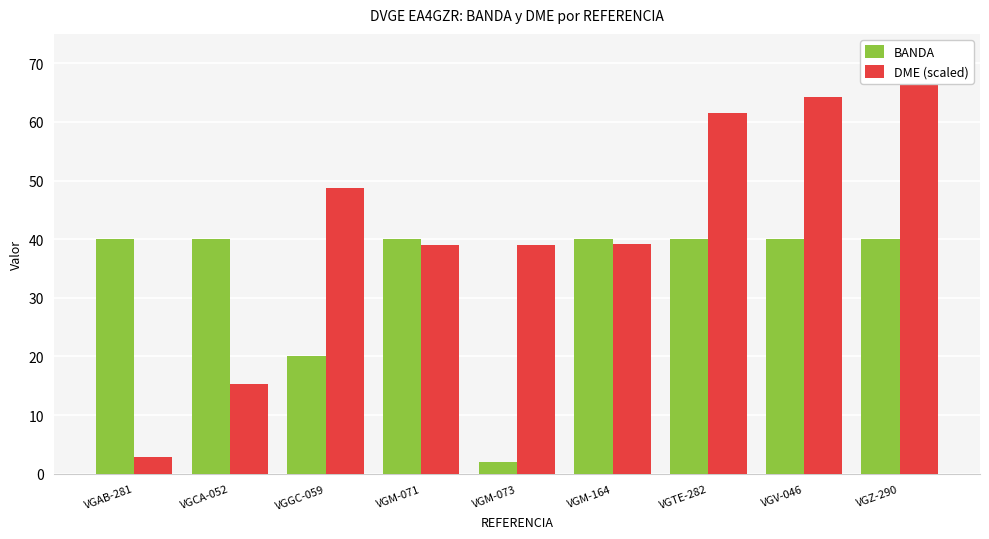

What is the total value across all series at VGM-071?

79.1